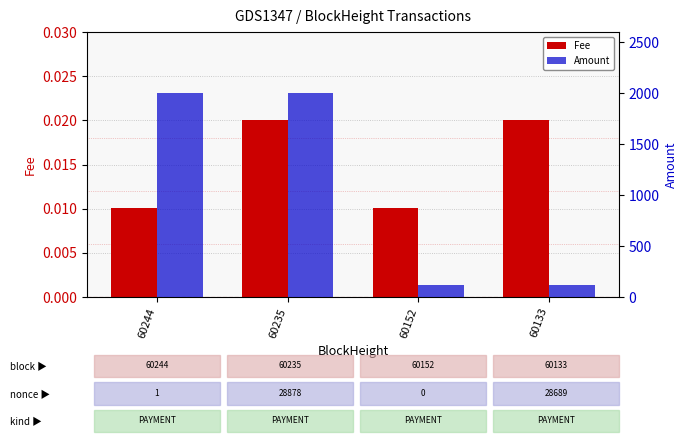

Rank the categories by Amount value from lowest to highest.

60152, 60133, 60244, 60235